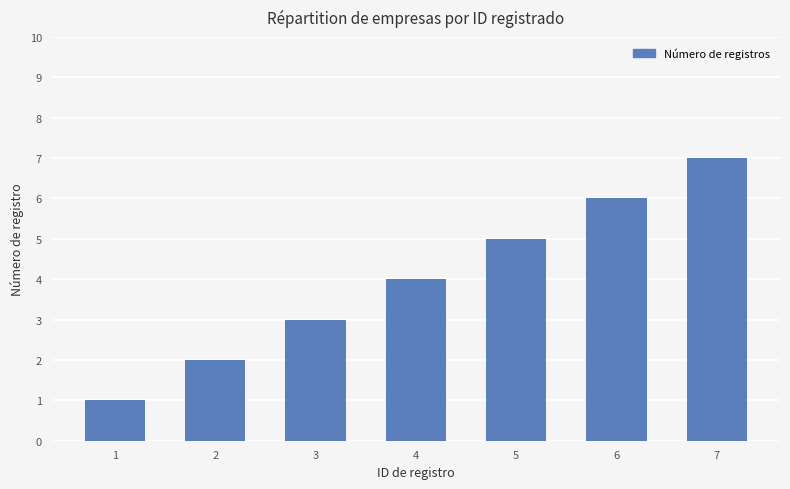

What is the maximum value shown in the chart?

7